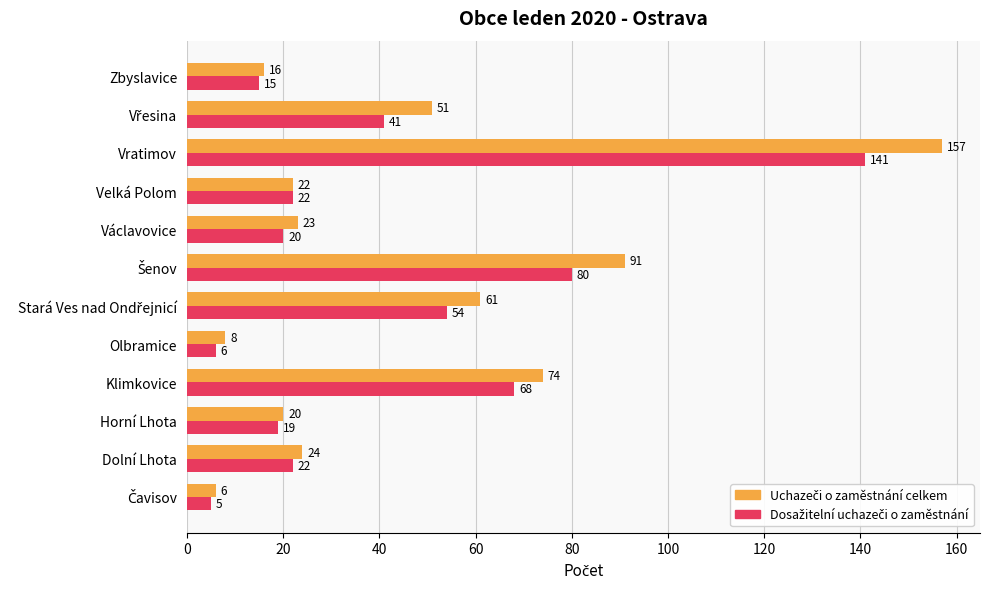

At which category is the sum across all series the highest?

Vratimov